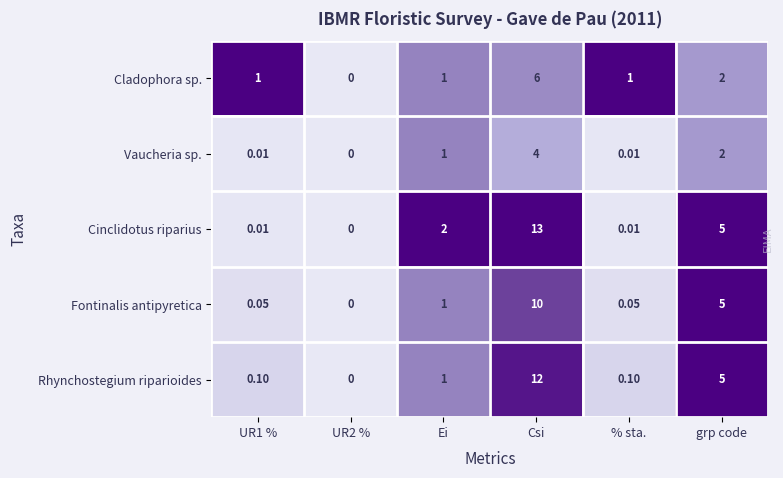

Which series has the widest spread of values?

Cinclidotus riparius